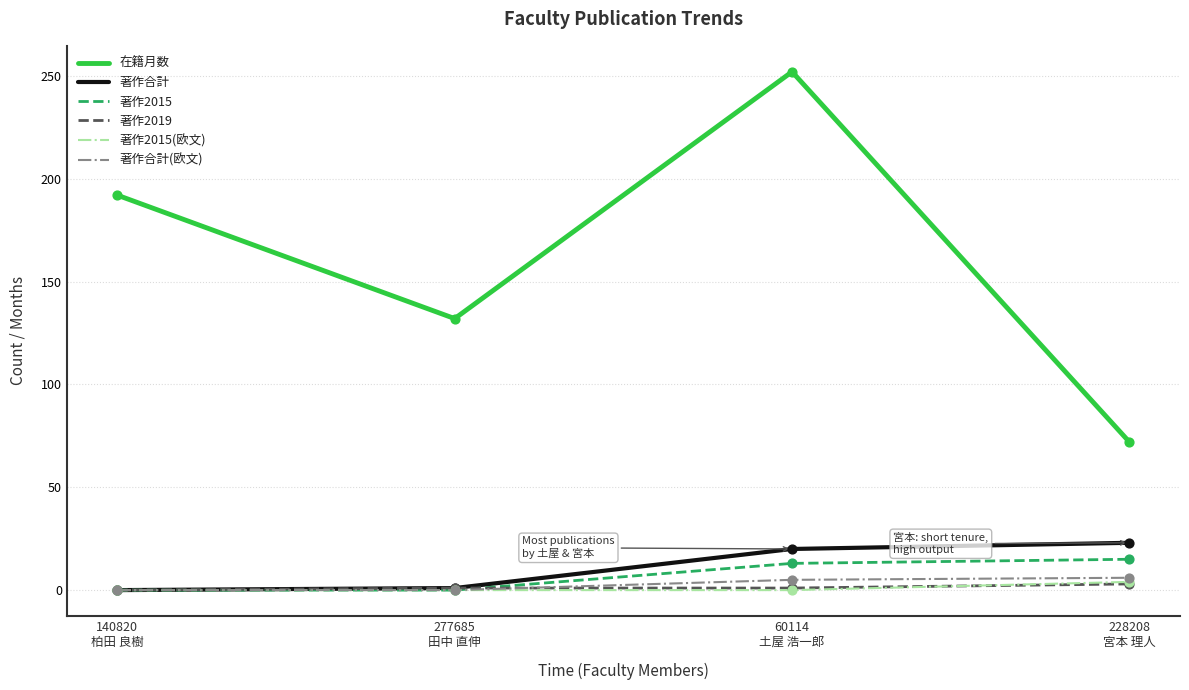

At which category is the sum across all series the highest?

60114
土屋 浩一郎